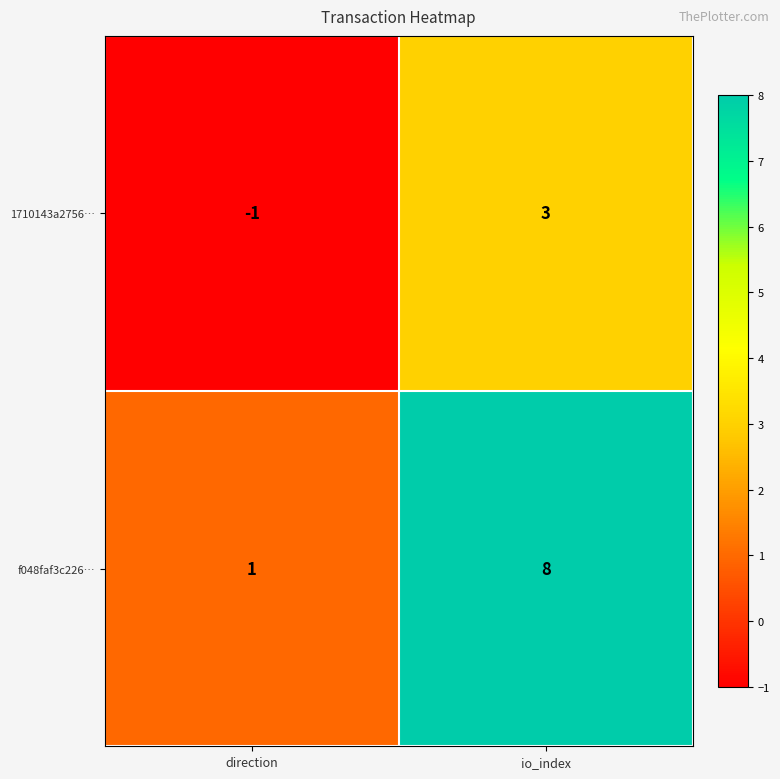

At which category is the sum across all series the highest?

io_index